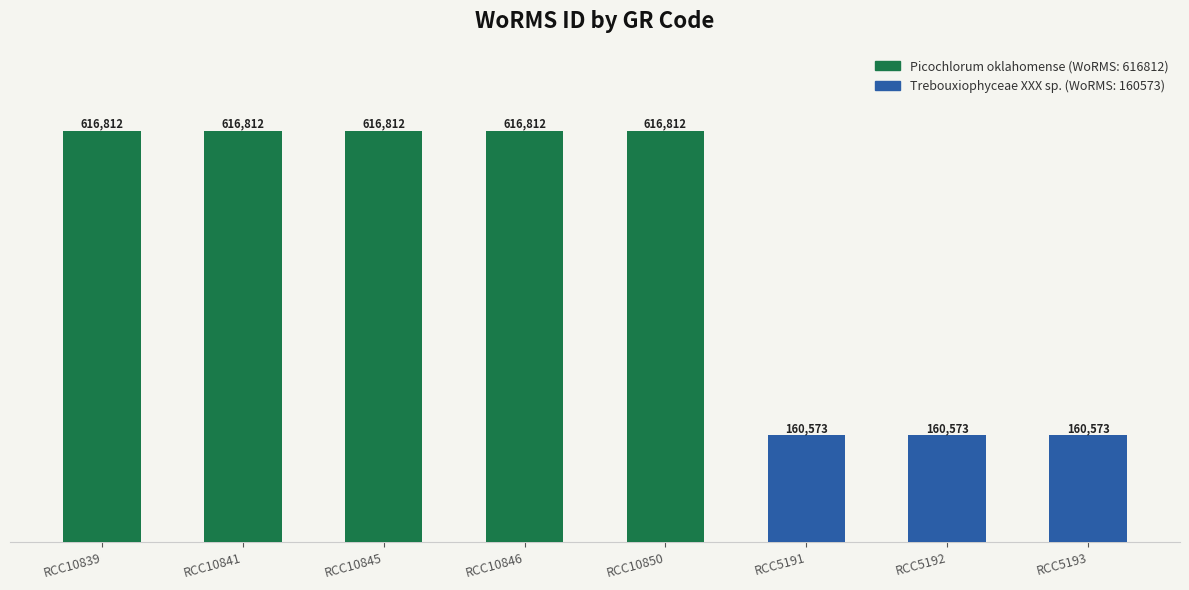

What is the maximum value shown in the chart?

616812